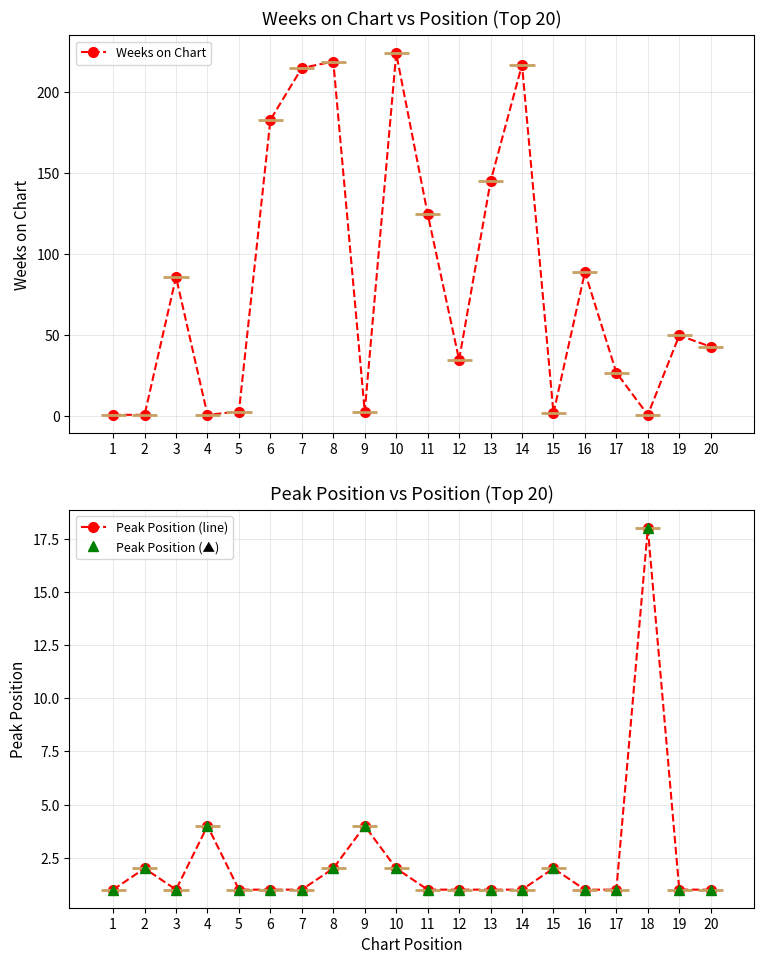

Is it true that Weeks on Chart equals 215 at 7?

True